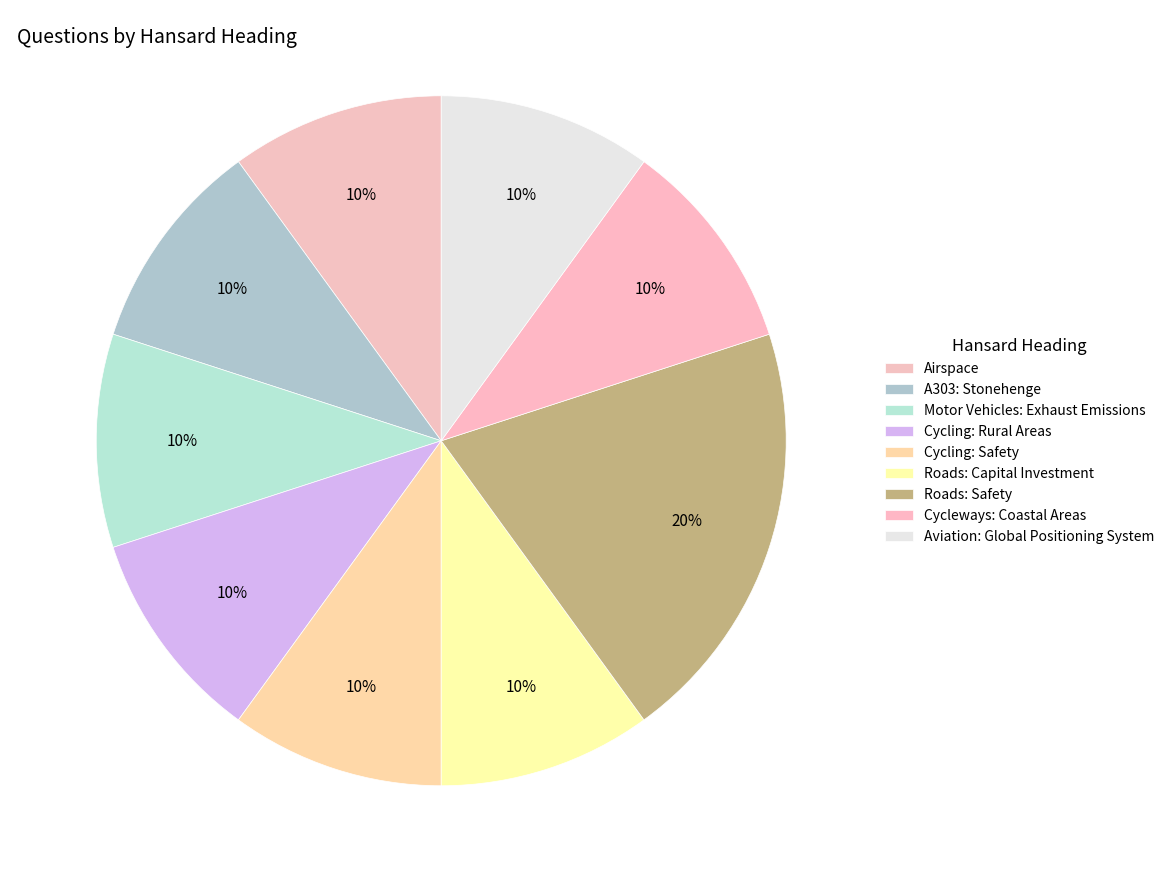

What percentage is the Airspace slice, to the nearest percent?

10%